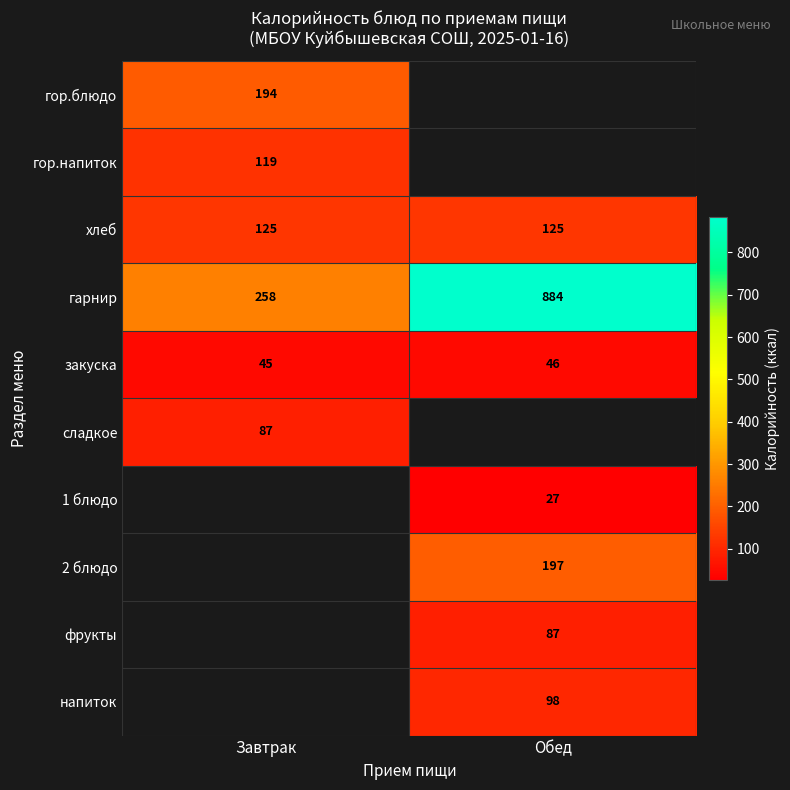

What is the difference between the highest and lowest values at Завтрак?

213.0